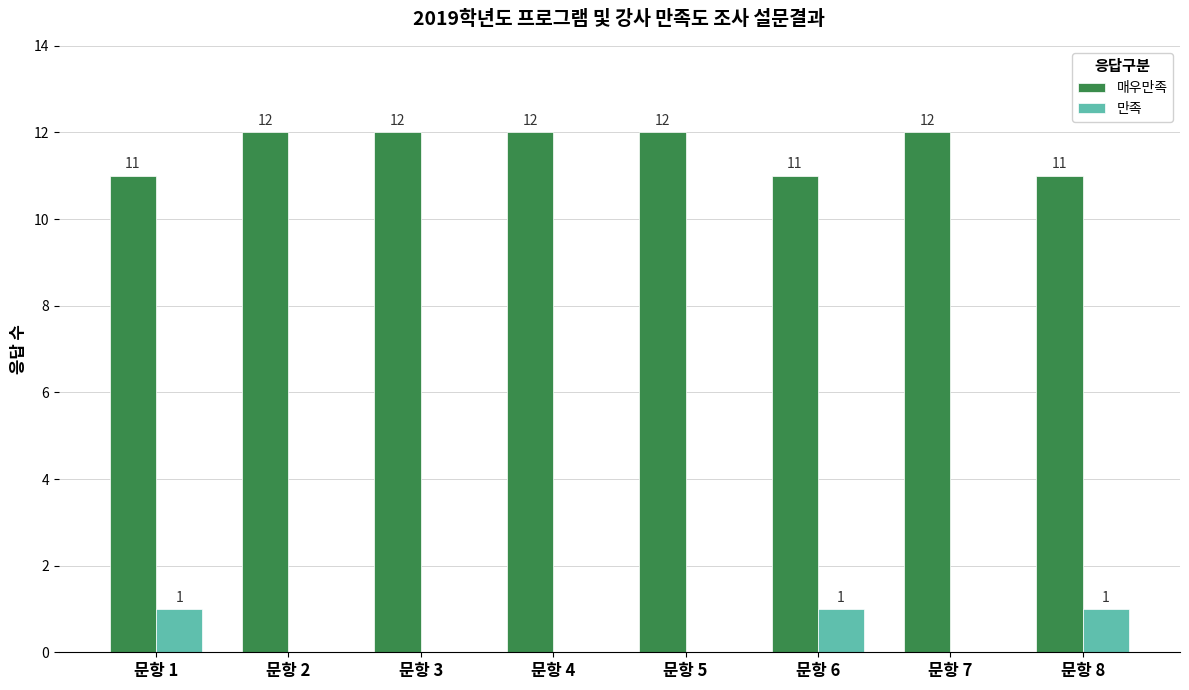

What is the total value across all series at 문항 8?

12